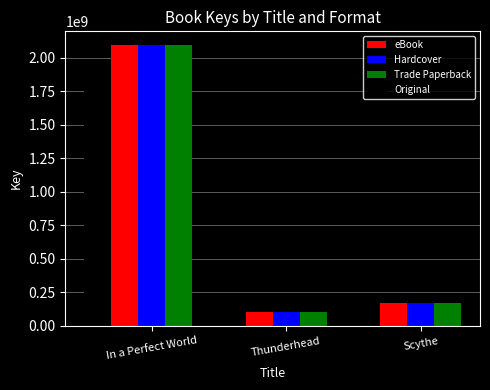

The Trade Paperback series shows 100196160.0 at Thunderhead. True or false?

True